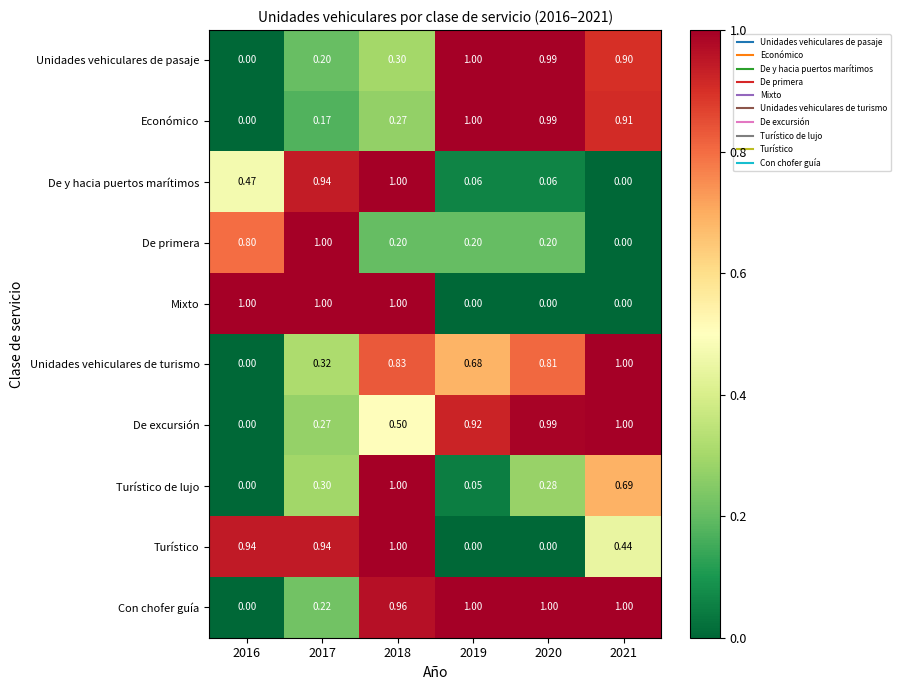

How many distinct data groups are displayed?

10